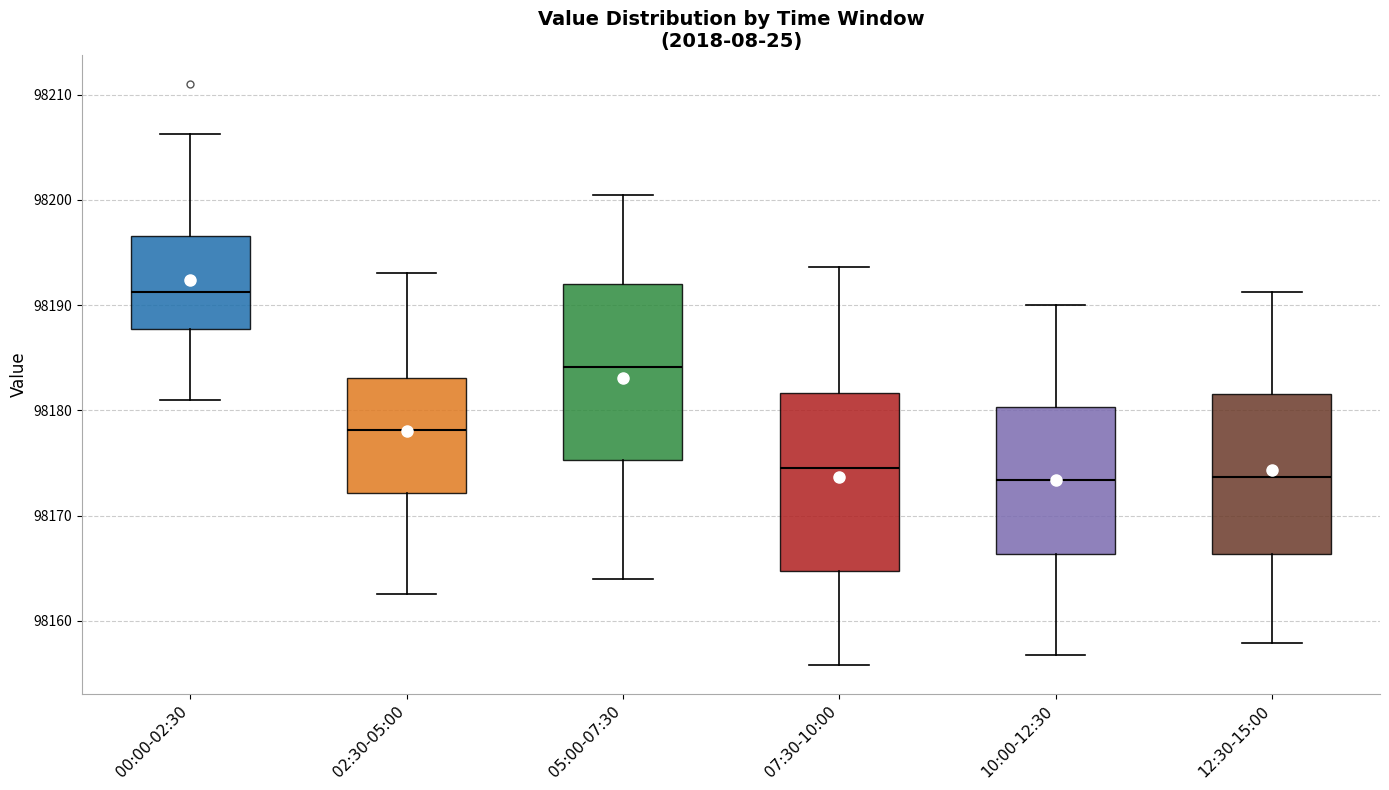

Which box has the highest median line?

00:00-02:30